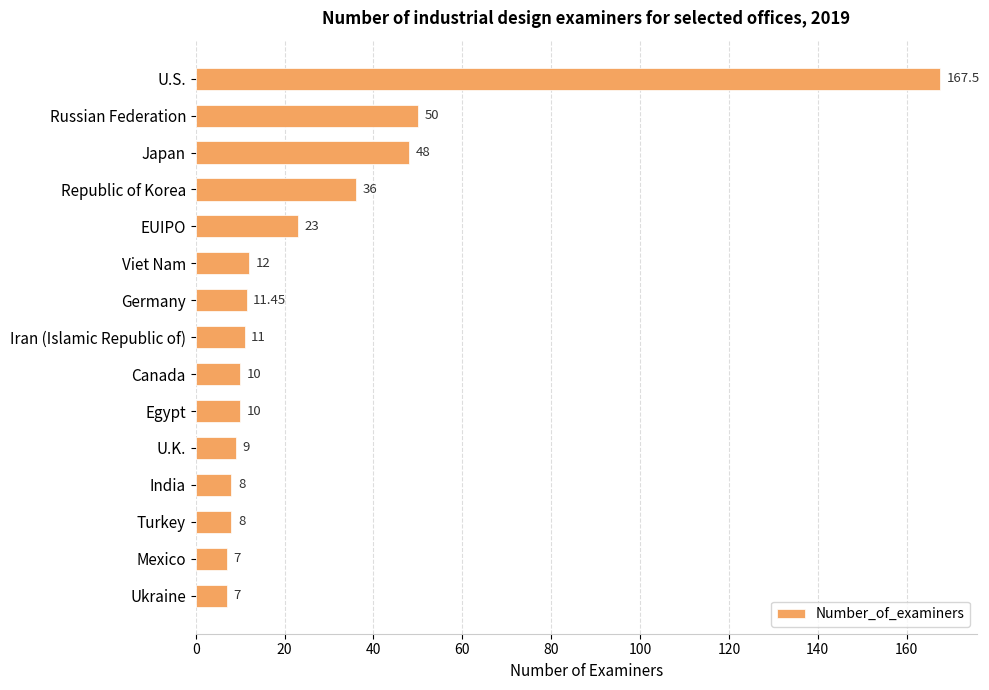

Where is the data nearest to the value 87?

Russian Federation